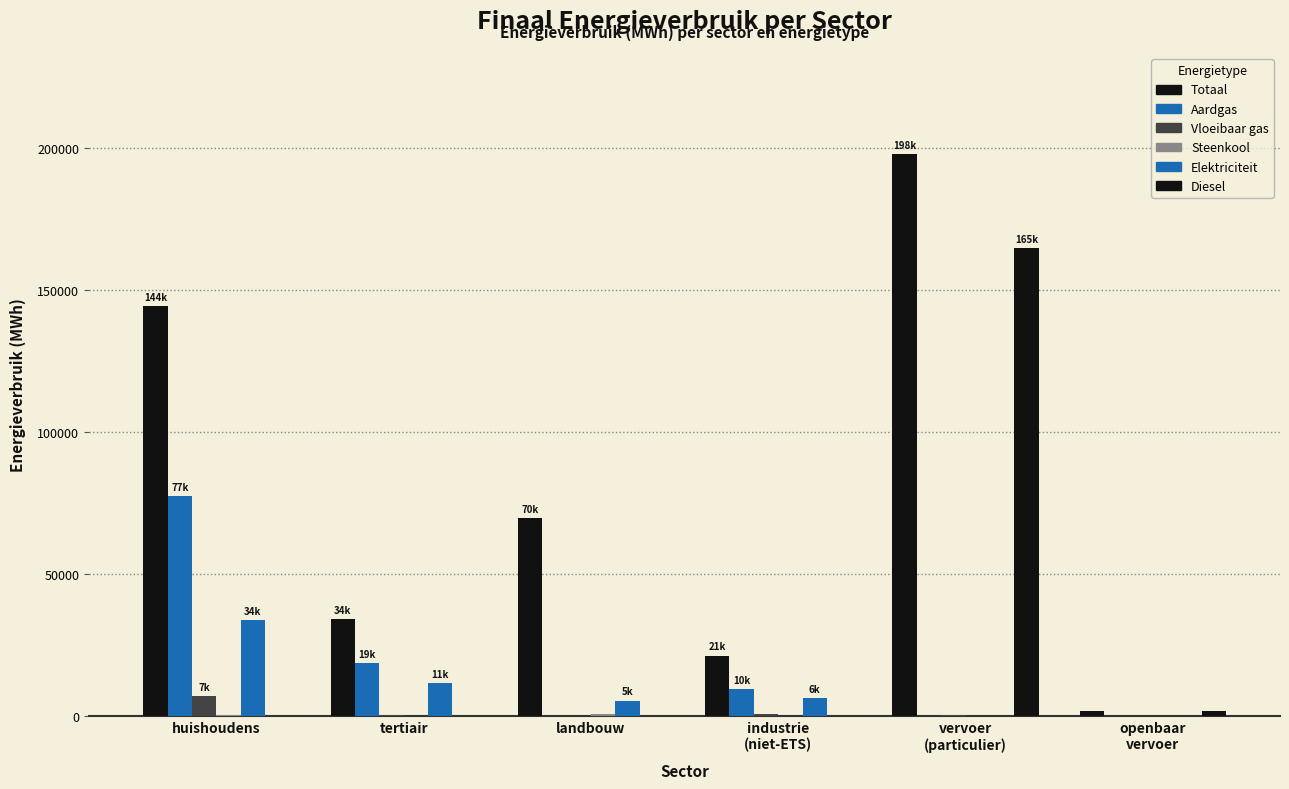

What is the spread (max minus min) of values at landbouw?

69609.1